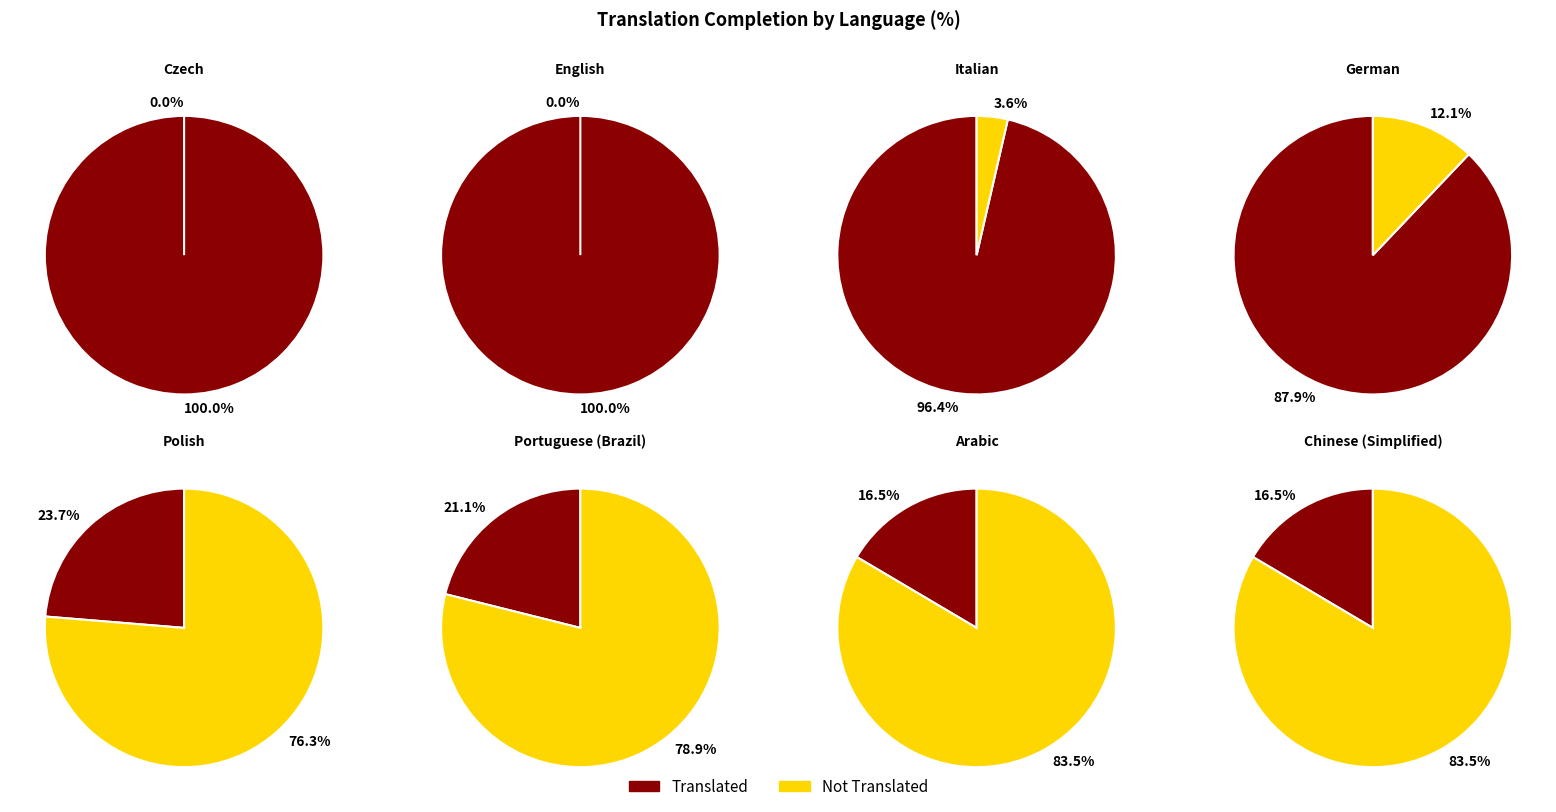

The Portuguese (Brazil) slice represents 1% of the pie. True or false?

False